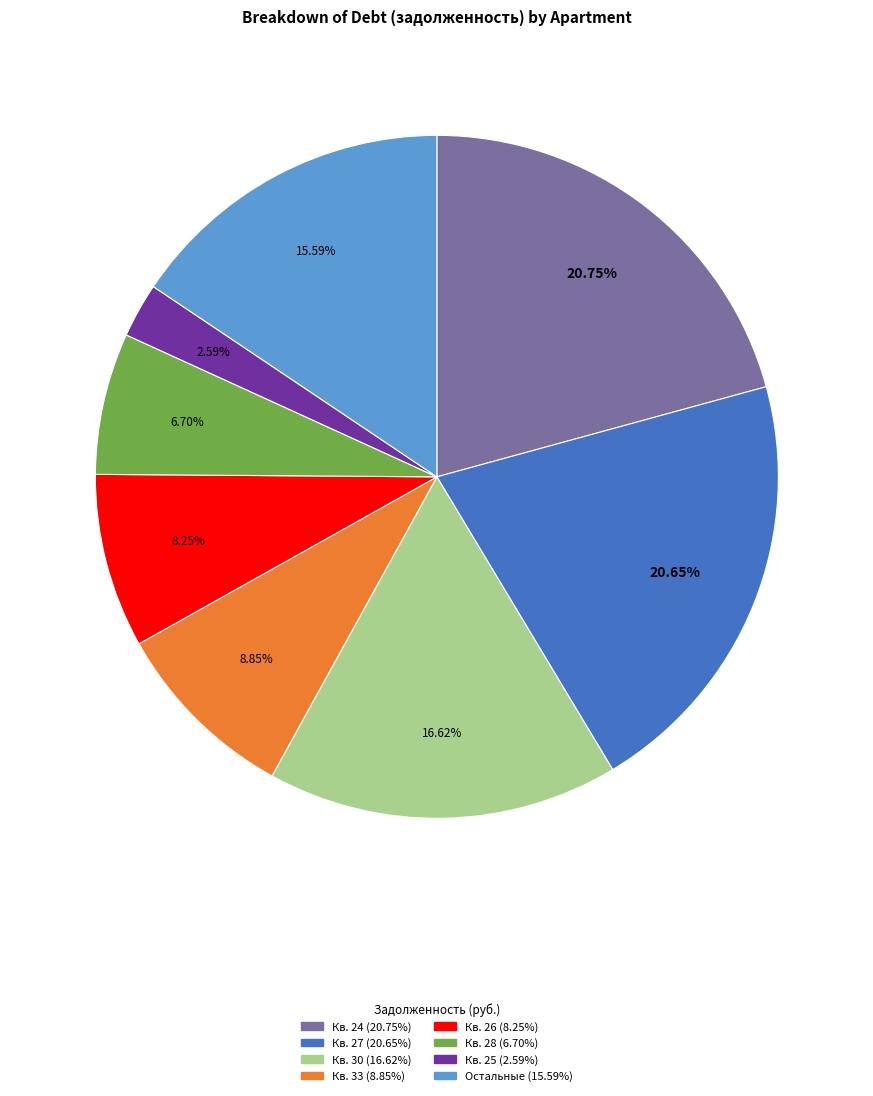

Does any single category account for the majority?

No